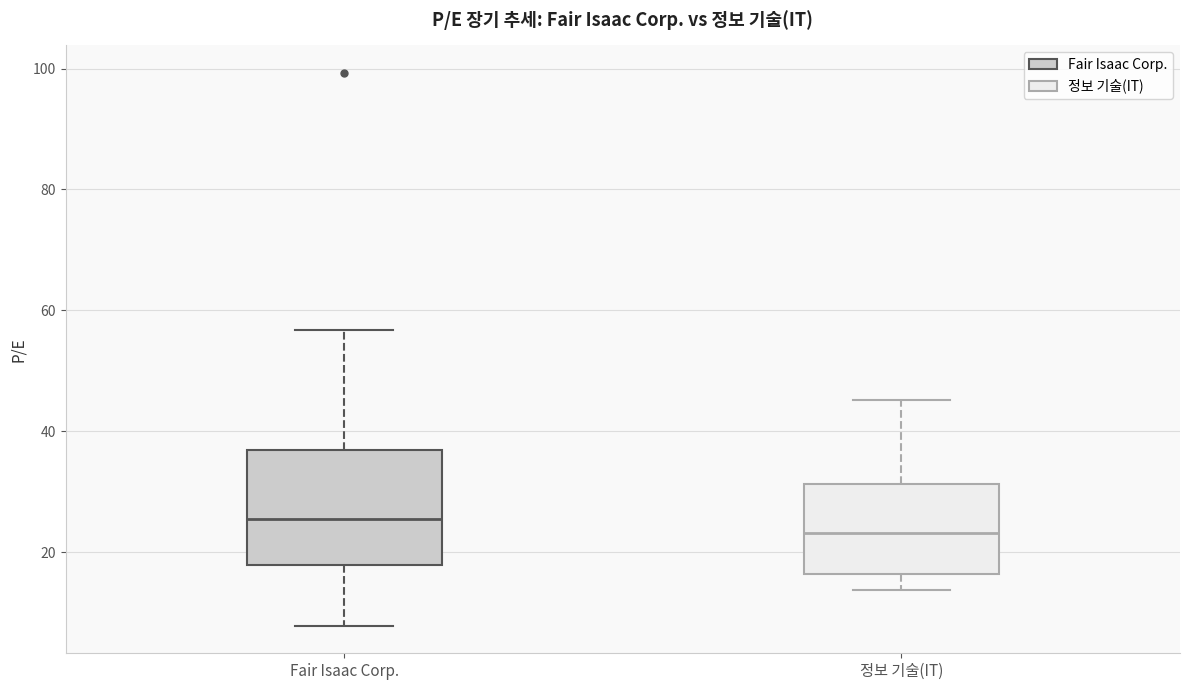

Which box is the tallest, from its lower edge to its upper edge?

Fair Isaac Corp.